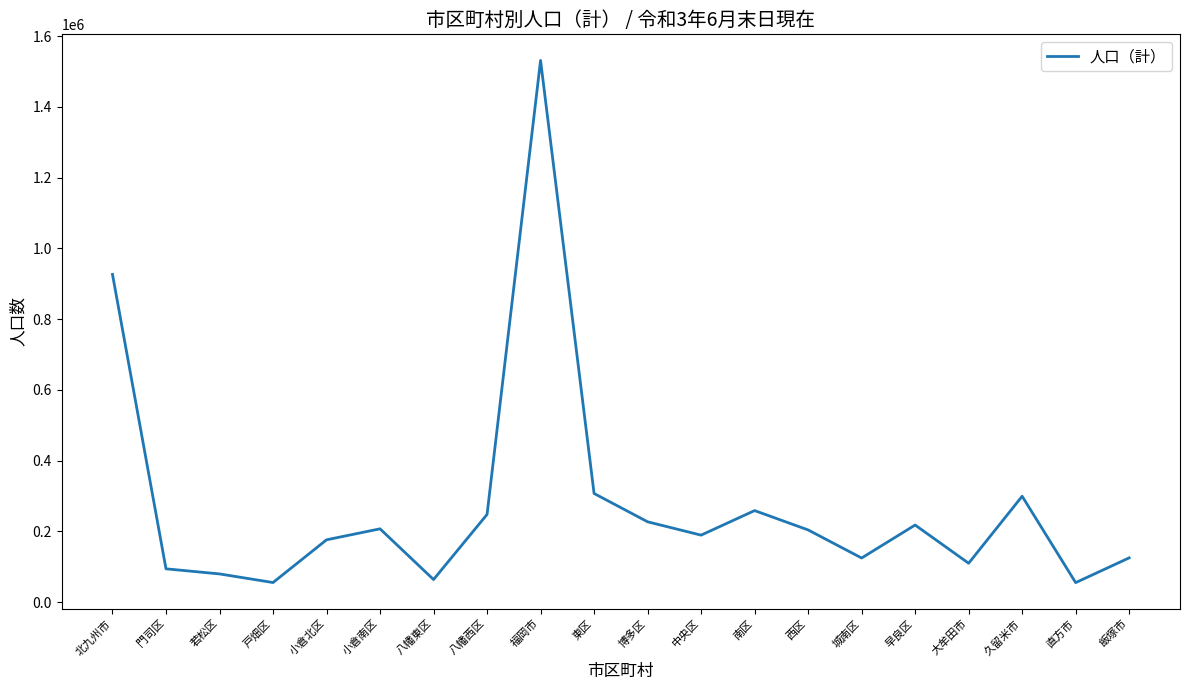

Where does the data first go above 204394?

北九州市